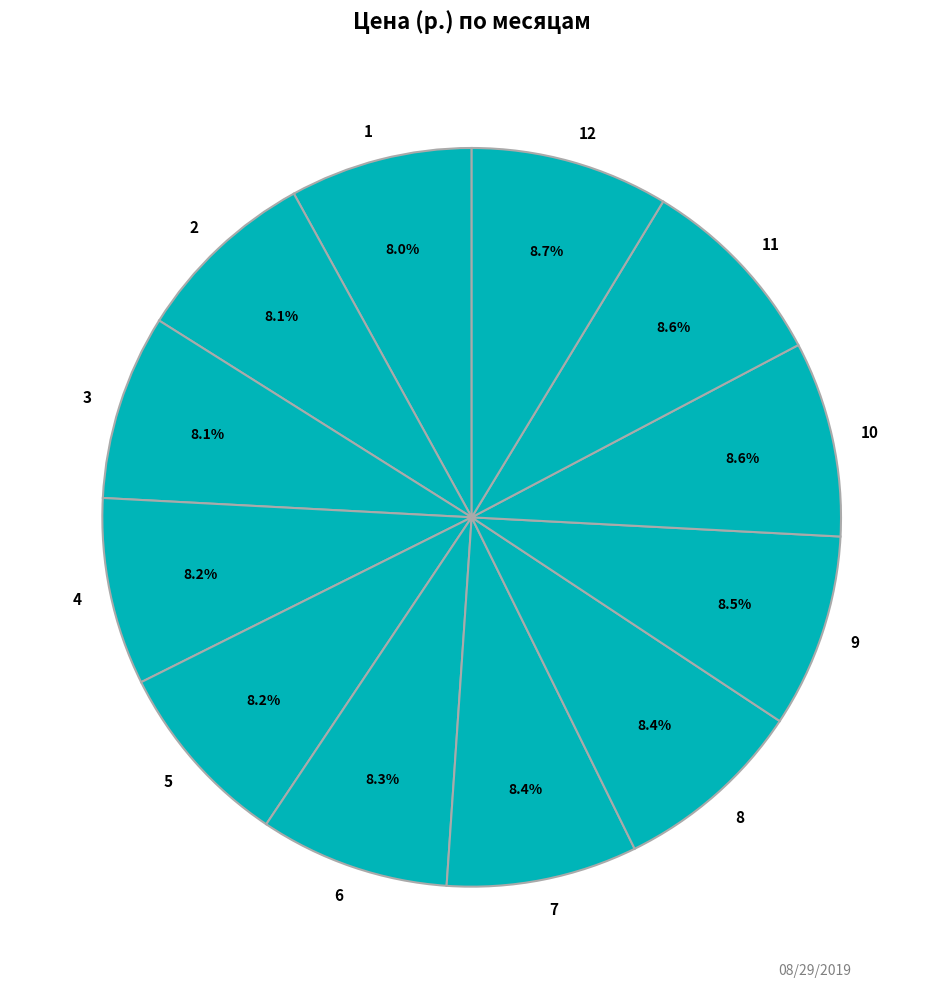

To the nearest percent, what percentage of the pie is 10?

9%